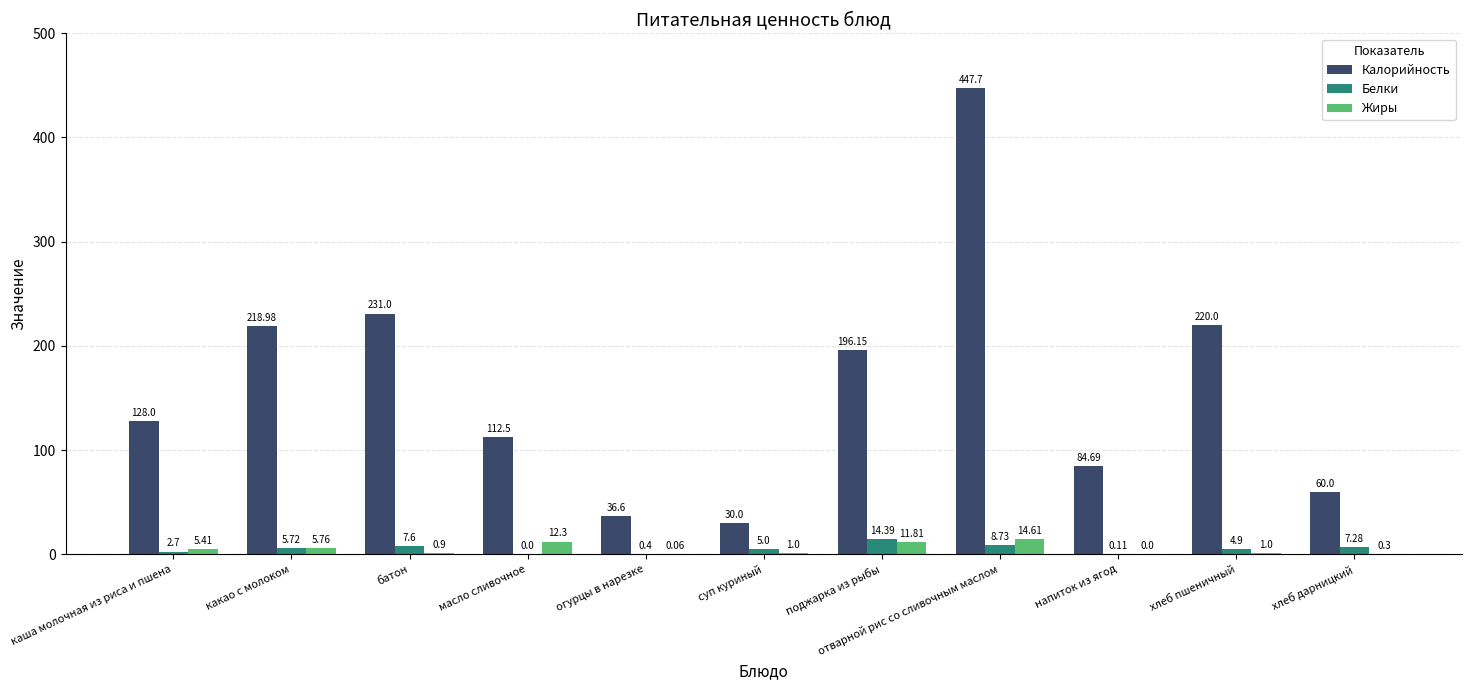

Which category has the highest value in the Белки series?

поджарка из рыбы